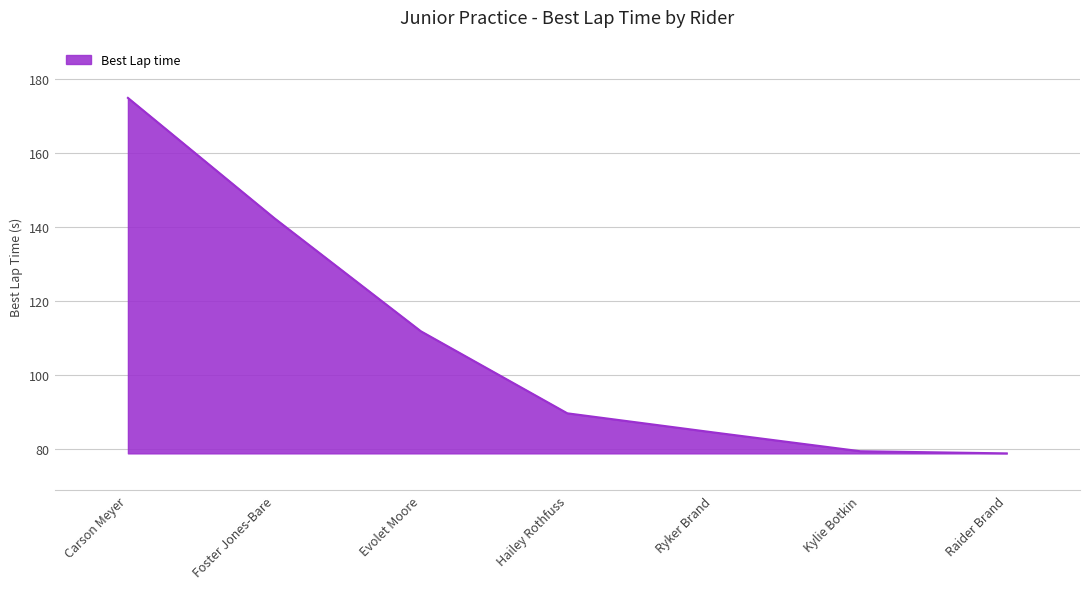

Is it true that the value at Evolet Moore is 111.8?

True